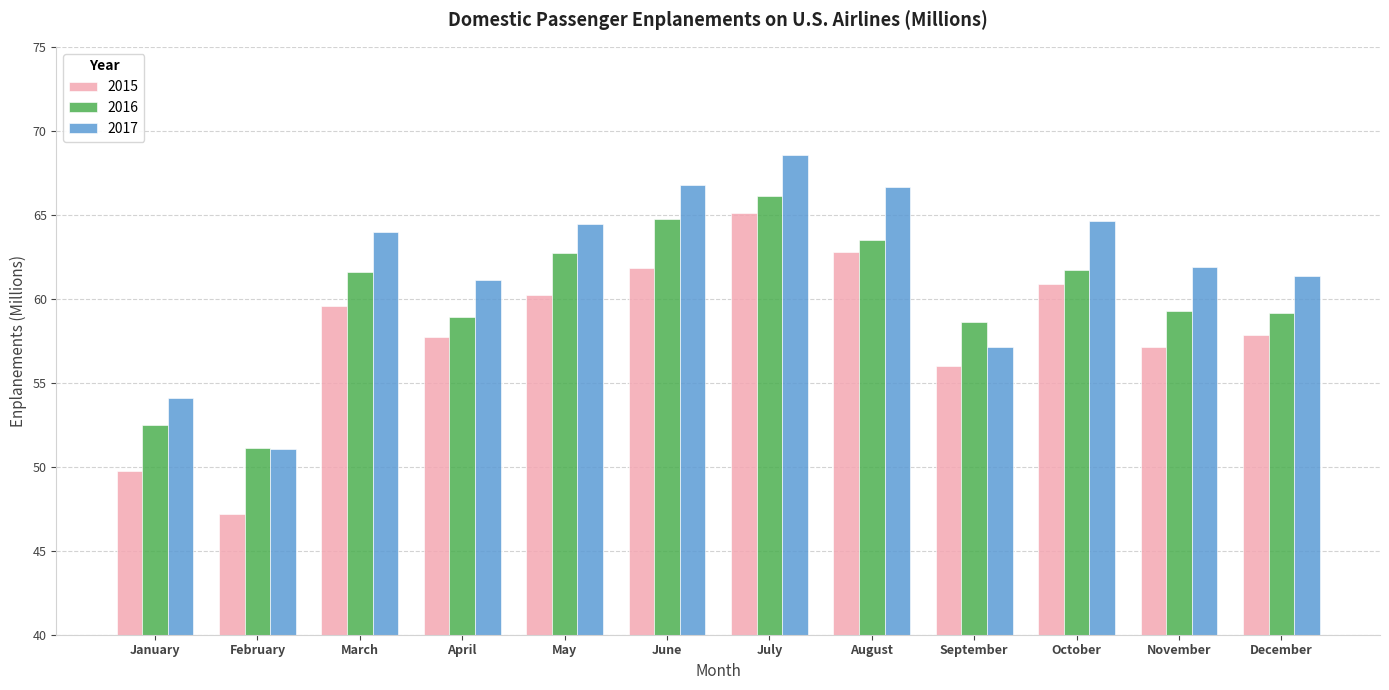

How many data points in 2017 are less than 63?

6